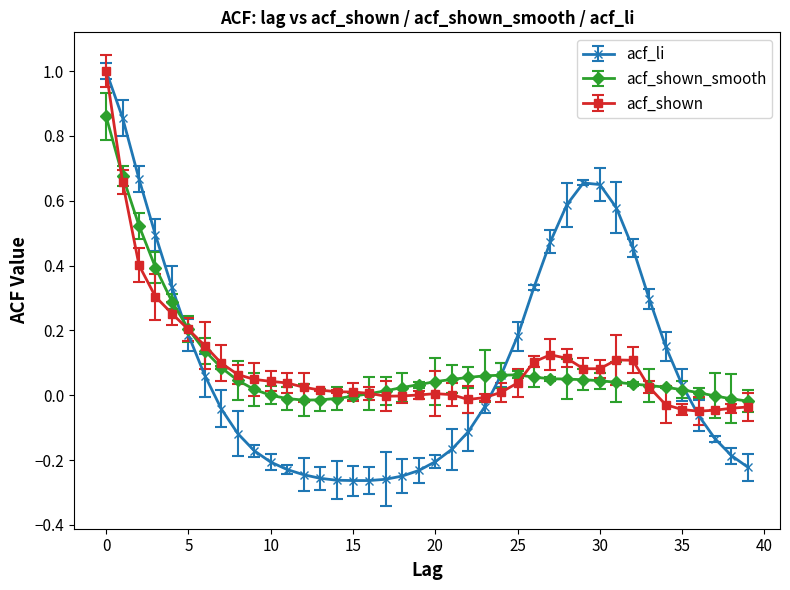

How many data points in acf_li are above 0?

19